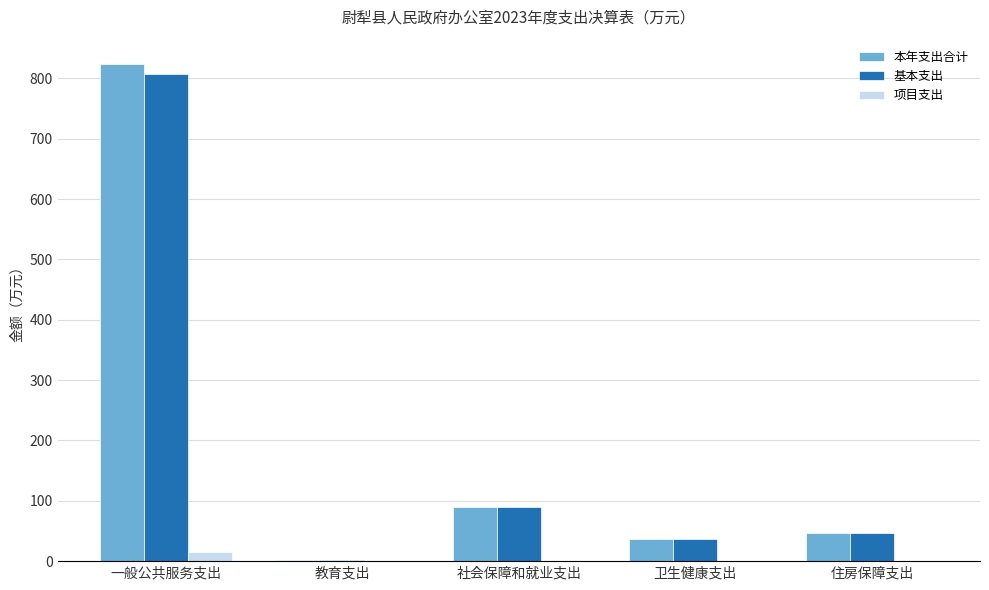

What is the total value across all series at 社会保障和就业支出?

178.6